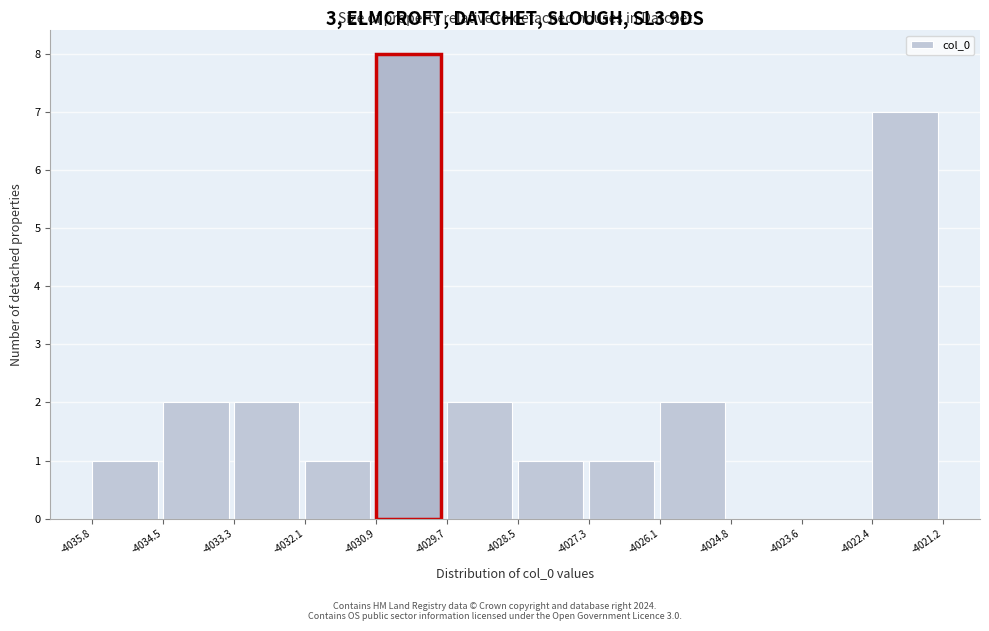

Which range on the x-axis has the tallest bar?

-4030.9 to -4029.7